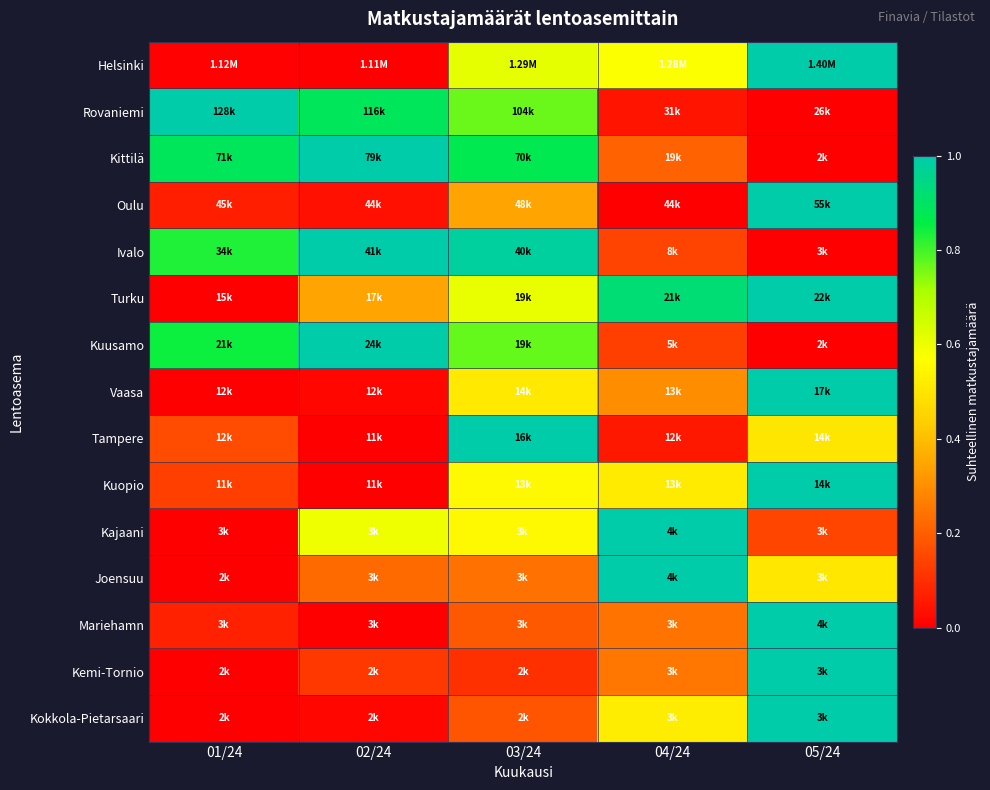

Reading left to right, what are all the values shown in this chart?

Helsinki: 01/24=0.0	02/24=0.0	03/24=0.6	04/24=0.6	05/24=1.0
Rovaniemi: 01/24=1.0	02/24=0.9	03/24=0.8	04/24=0.0	05/24=0.0
Kittilä: 01/24=0.9	02/24=1.0	03/24=0.9	04/24=0.2	05/24=0.0
Oulu: 01/24=0.1	02/24=0.0	03/24=0.3	04/24=0.0	05/24=1.0
Ivalo: 01/24=0.8	02/24=1.0	03/24=1.0	04/24=0.1	05/24=0.0
Turku: 01/24=0.0	02/24=0.3	03/24=0.6	04/24=0.9	05/24=1.0
Kuusamo: 01/24=0.8	02/24=1.0	03/24=0.8	04/24=0.1	05/24=0.0
Vaasa: 01/24=0.0	02/24=0.0	03/24=0.5	04/24=0.3	05/24=1.0
Tampere: 01/24=0.2	02/24=0.0	03/24=1.0	04/24=0.1	05/24=0.5
Kuopio: 01/24=0.1	02/24=0.0	03/24=0.6	04/24=0.5	05/24=1.0
Kajaani: 01/24=0.0	02/24=0.6	03/24=0.6	04/24=1.0	05/24=0.1
Joensuu: 01/24=0.0	02/24=0.2	03/24=0.2	04/24=1.0	05/24=0.5
Mariehamn: 01/24=0.1	02/24=0.0	03/24=0.2	04/24=0.2	05/24=1.0
Kemi-Tornio: 01/24=0.0	02/24=0.1	03/24=0.1	04/24=0.3	05/24=1.0
Kokkola-Pietarsaari: 01/24=0.0	02/24=0.0	03/24=0.2	04/24=0.5	05/24=1.0